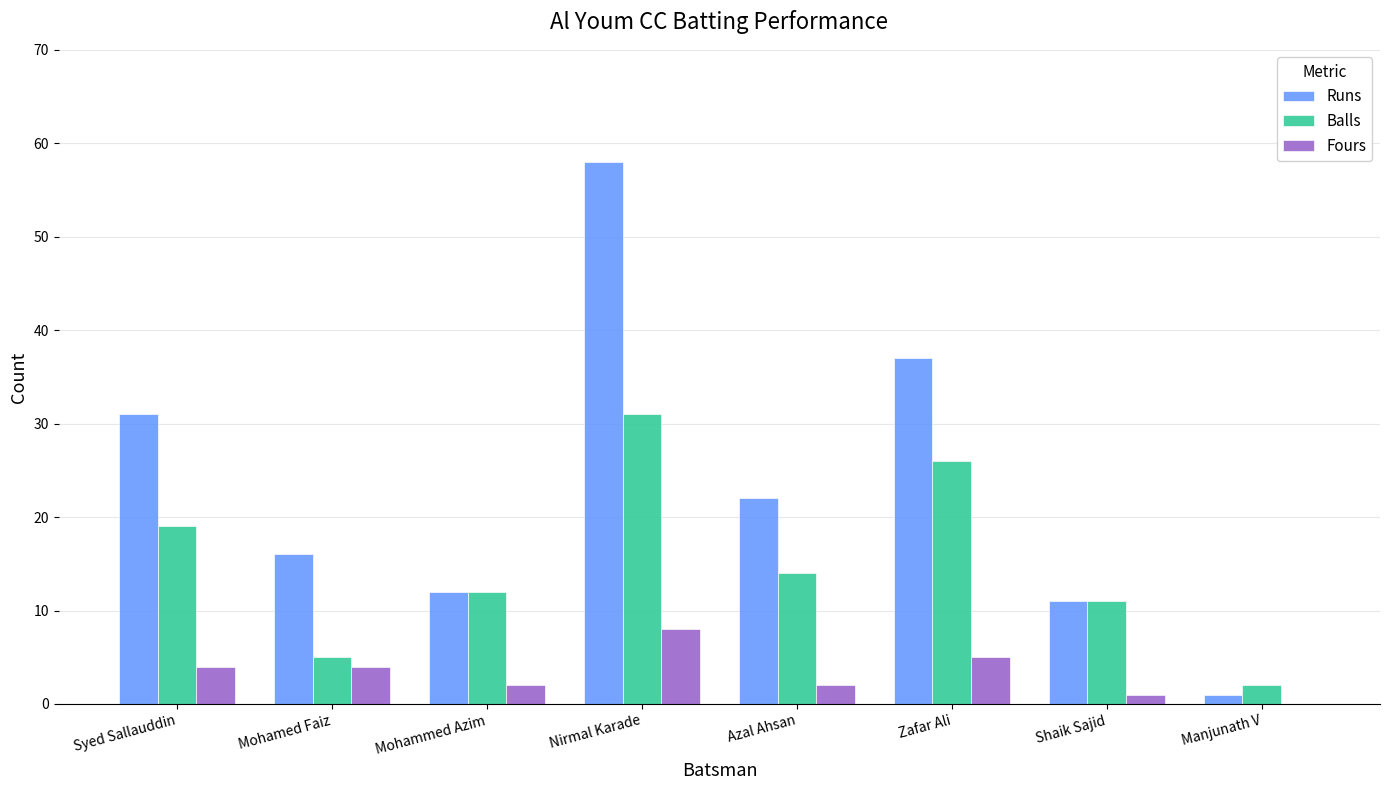

True or false: Runs has a value of 64 at Zafar Ali.

False